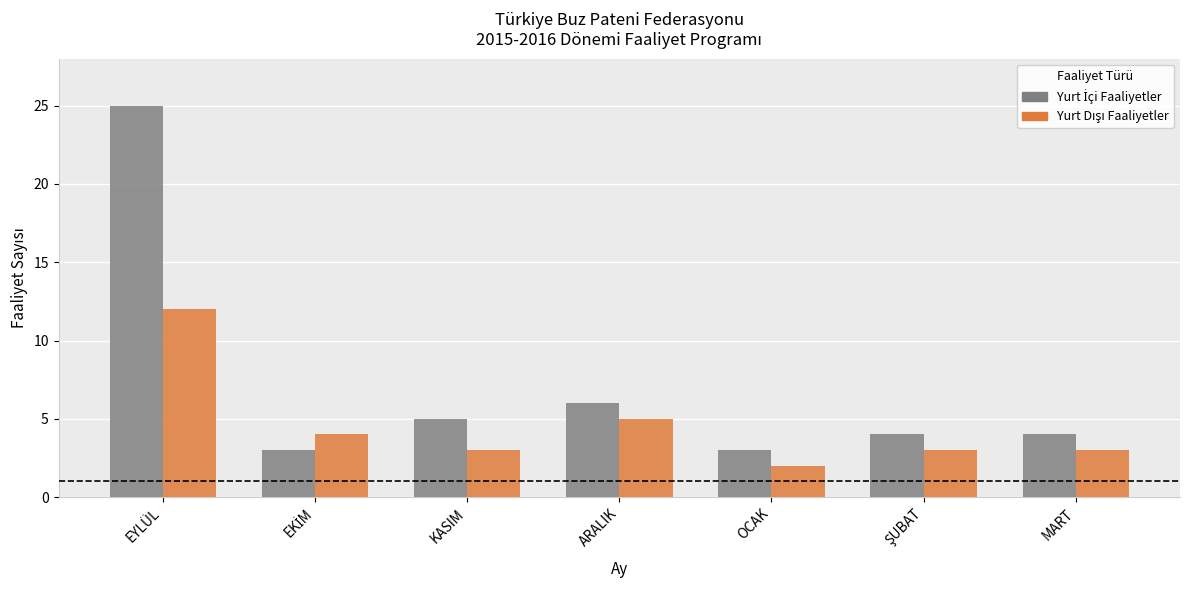

What is the greatest value displayed?

25